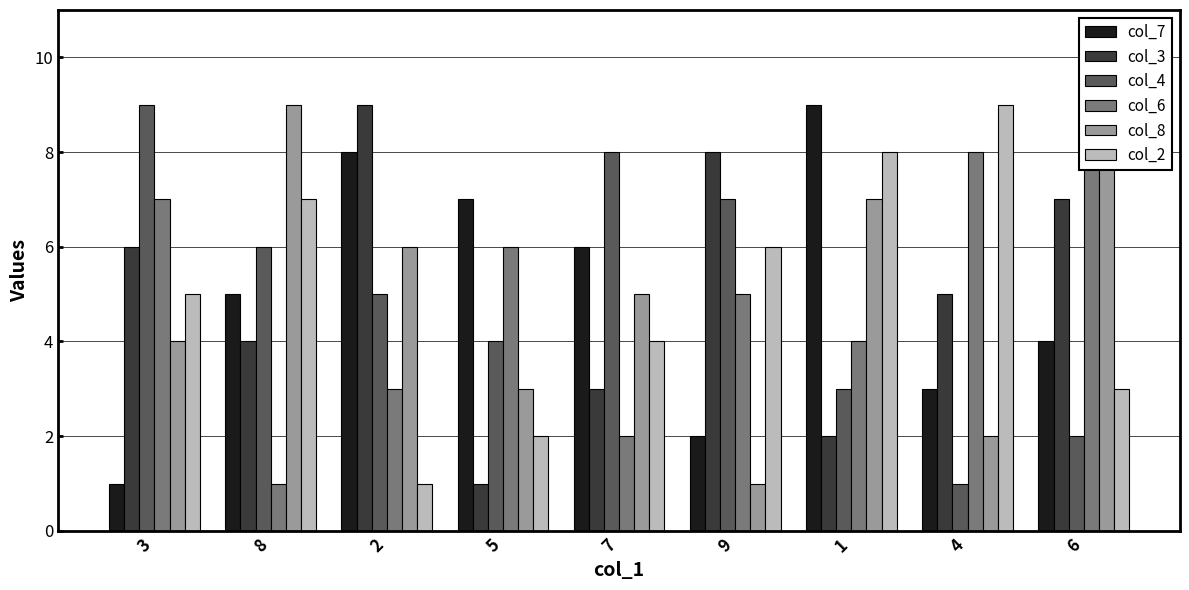

What is the label of the 4th bar from the left?

5